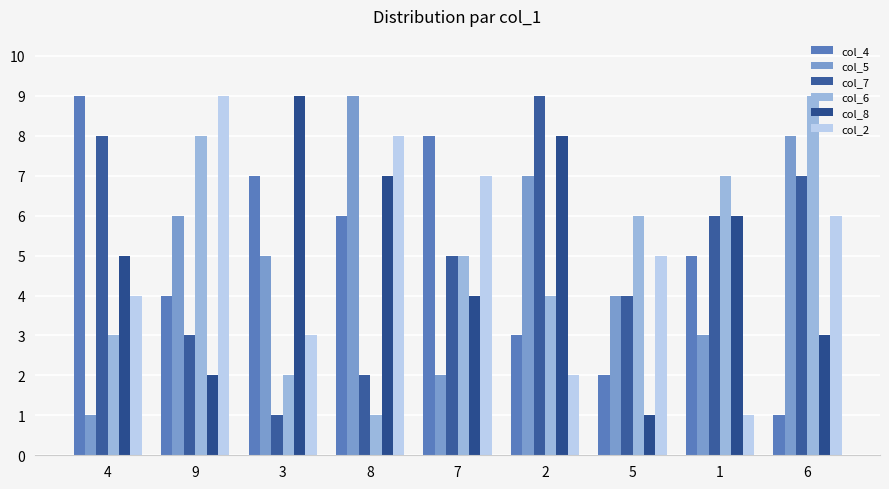

Reading right to left, extract all data points from this chart.

col_4: 6=1	1=5	5=2	2=3	7=8	8=6	3=7	9=4	4=9
col_5: 6=8	1=3	5=4	2=7	7=2	8=9	3=5	9=6	4=1
col_7: 6=7	1=6	5=4	2=9	7=5	8=2	3=1	9=3	4=8
col_6: 6=9	1=7	5=6	2=4	7=5	8=1	3=2	9=8	4=3
col_8: 6=3	1=6	5=1	2=8	7=4	8=7	3=9	9=2	4=5
col_2: 6=6	1=1	5=5	2=2	7=7	8=8	3=3	9=9	4=4